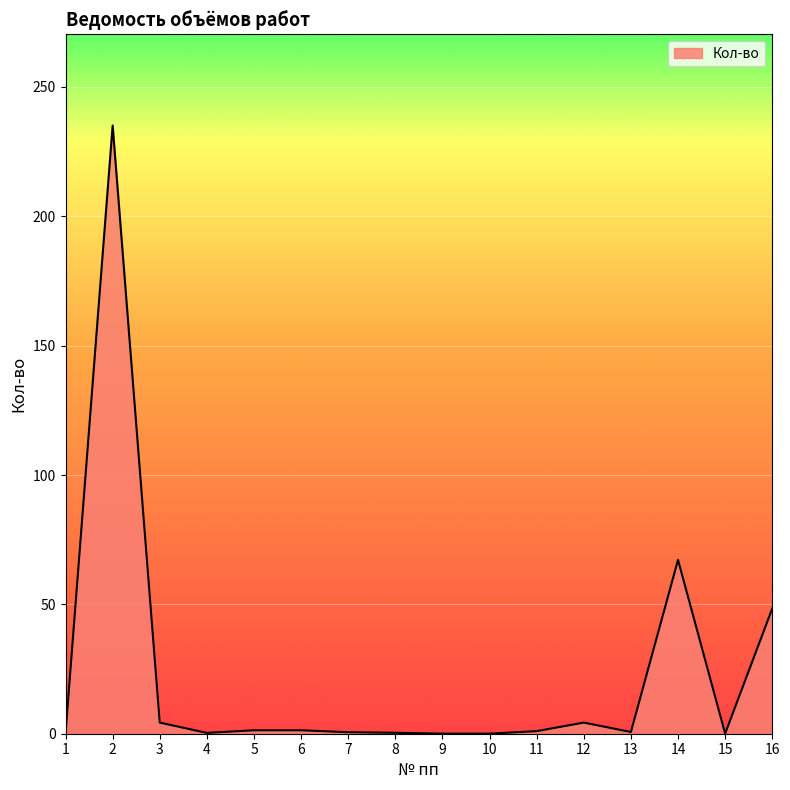

What is the maximum value shown in the chart?

235.1